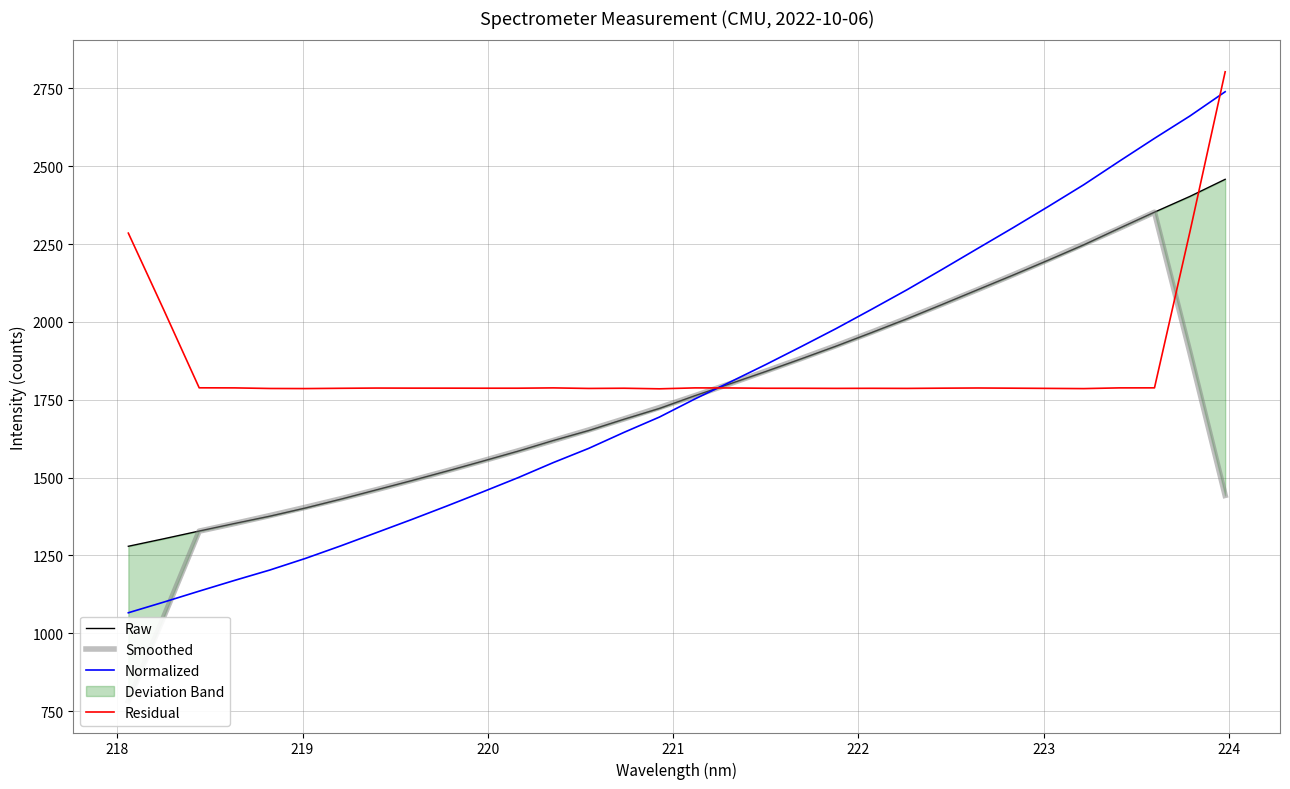

What is the maximum value for Normalized?

2739.1